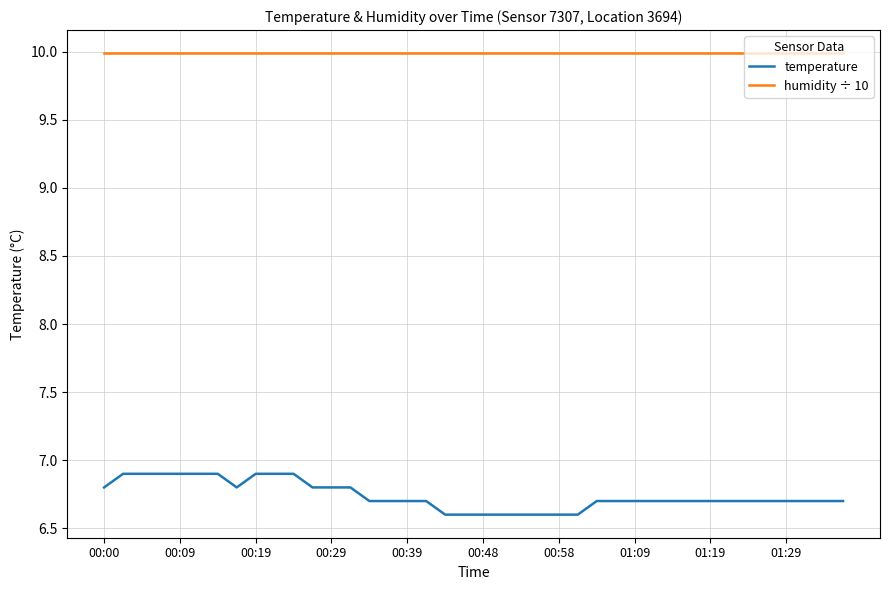

What is the difference between the second highest and minimum values in the temperature series?

0.3